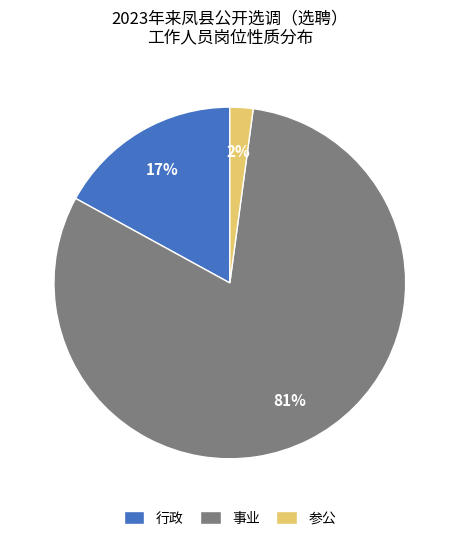

To the nearest percent, what is the average slice percentage?

33%